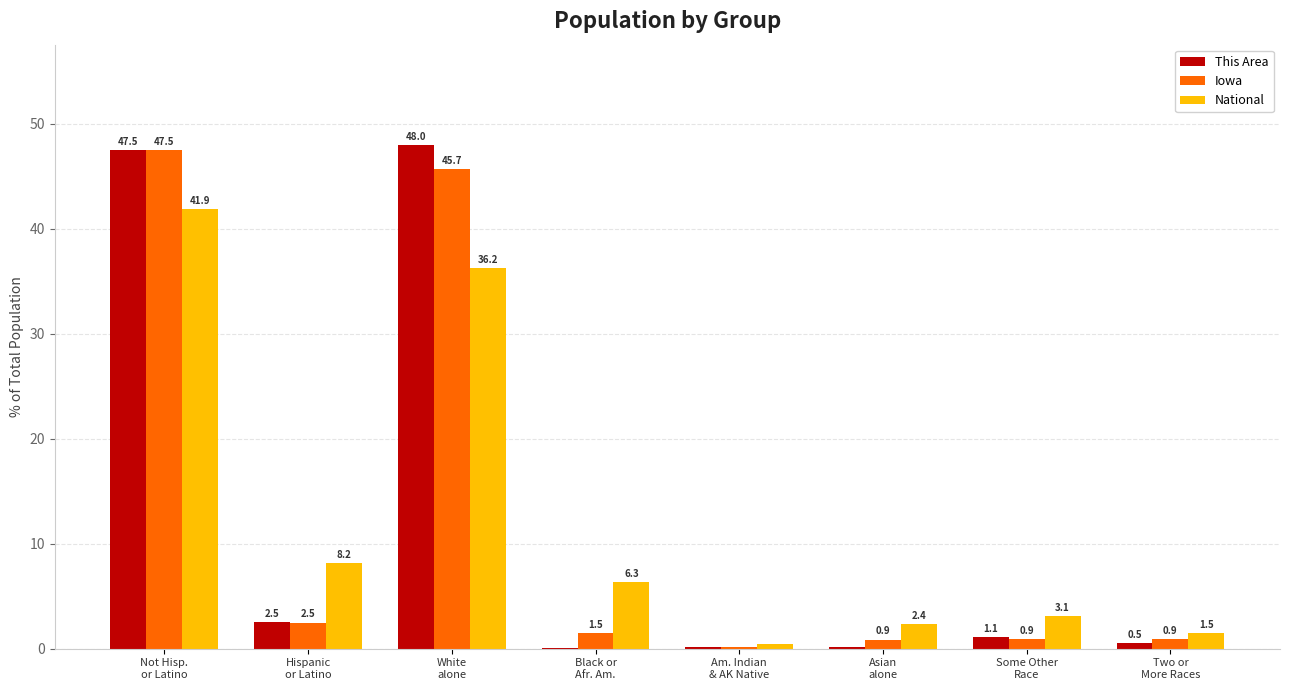

How many data points does each series have?

8